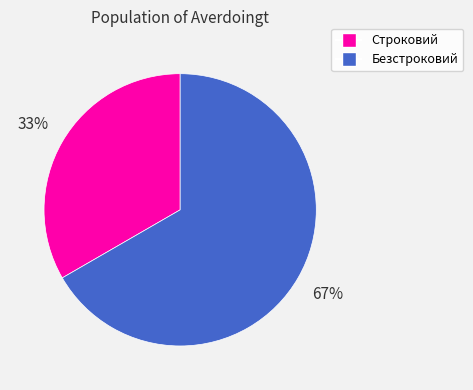

To the nearest percent, what portion does Строковий represent?

33%